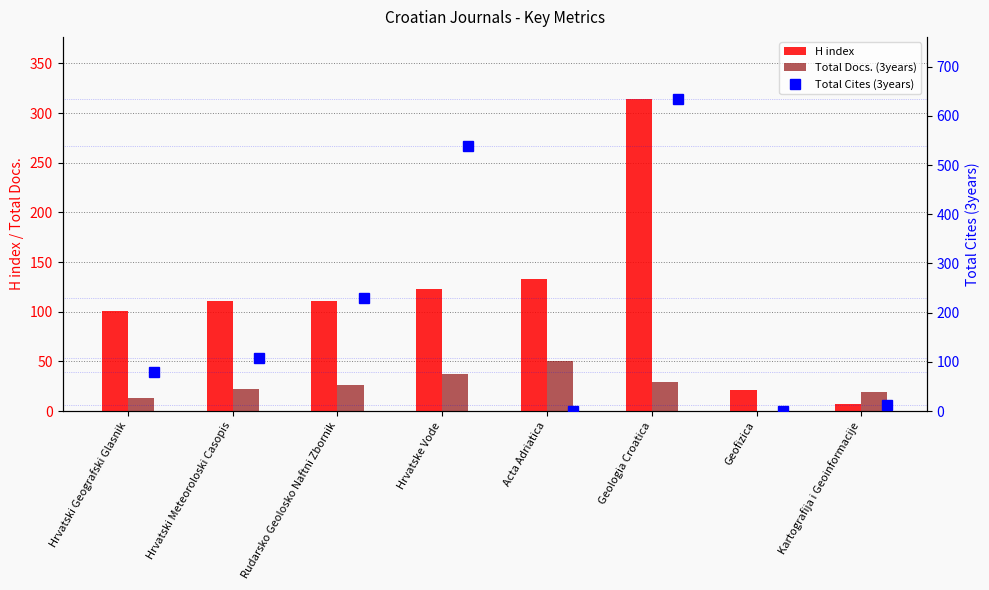

What is the value of the Total Docs. (3years) bar at the 6th from the left?

29